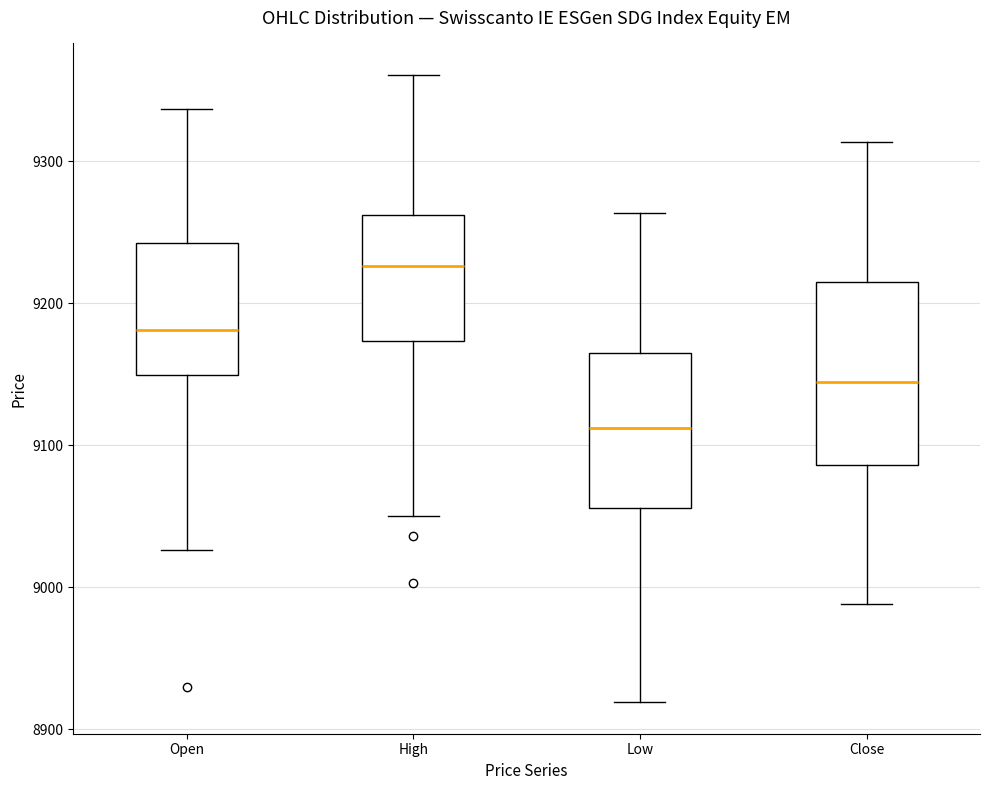

Comparing the boxes themselves (not the whiskers), which one is the tallest?

Close